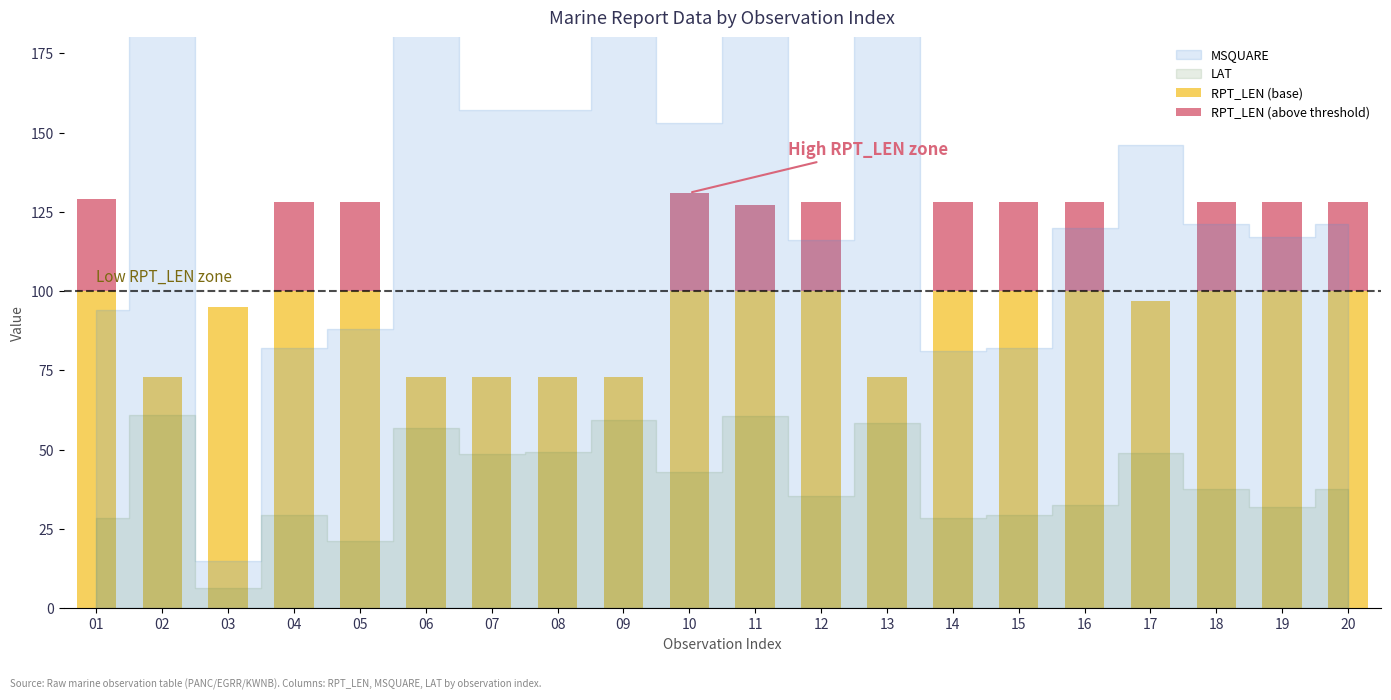

The value of RPT_LEN (base) at 07 is 120. True or false?

False